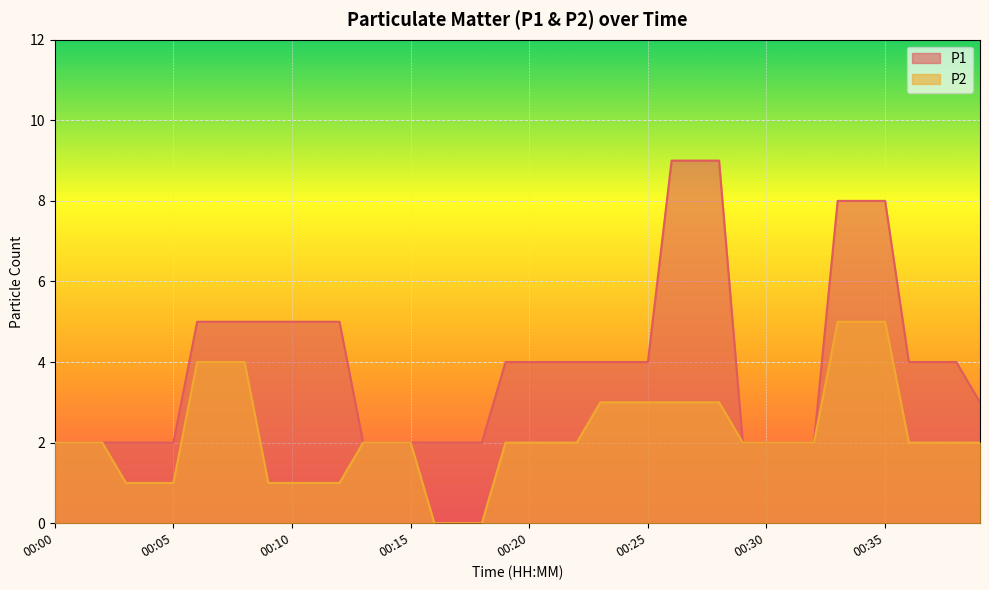

Which series has the largest range (max minus min)?

P1